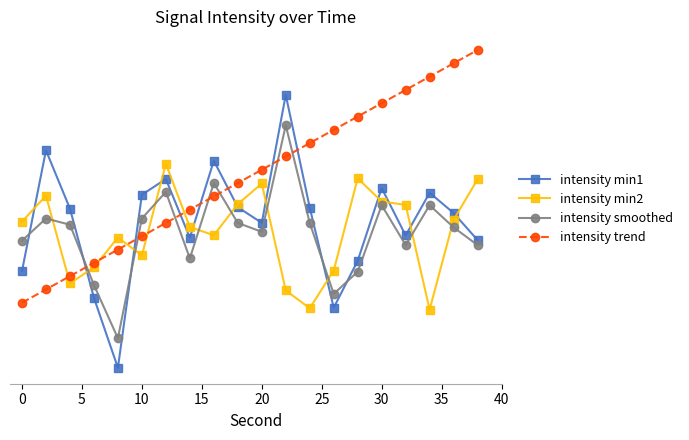

What is the average value of the intensity min1 series?

-130.9